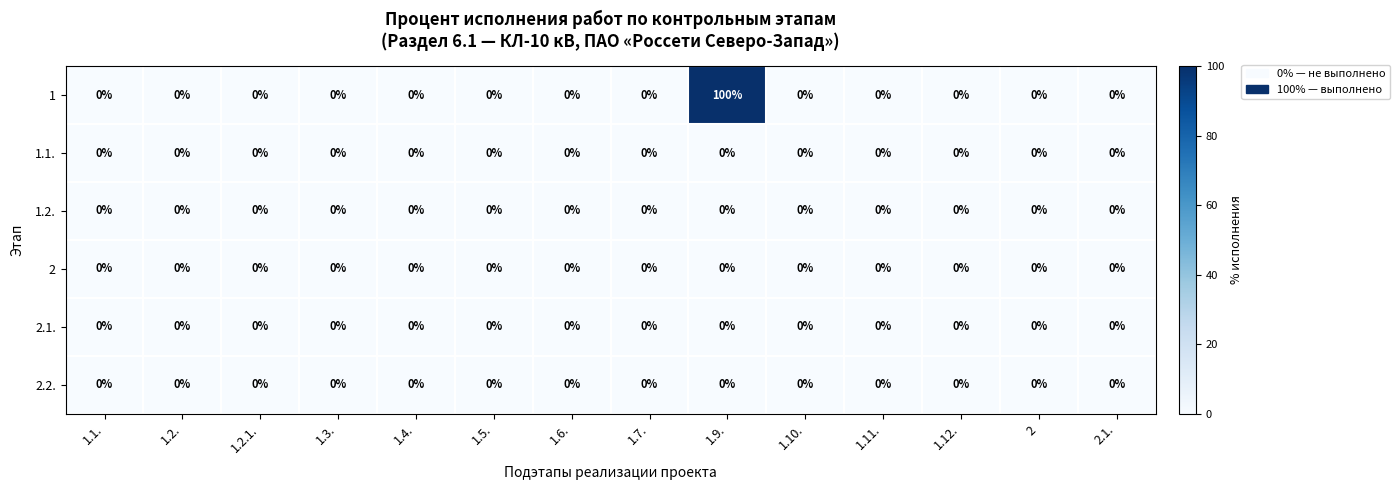

Is the value of 1.2. at 1.2. greater than the value of 1 at 1.9.?

No